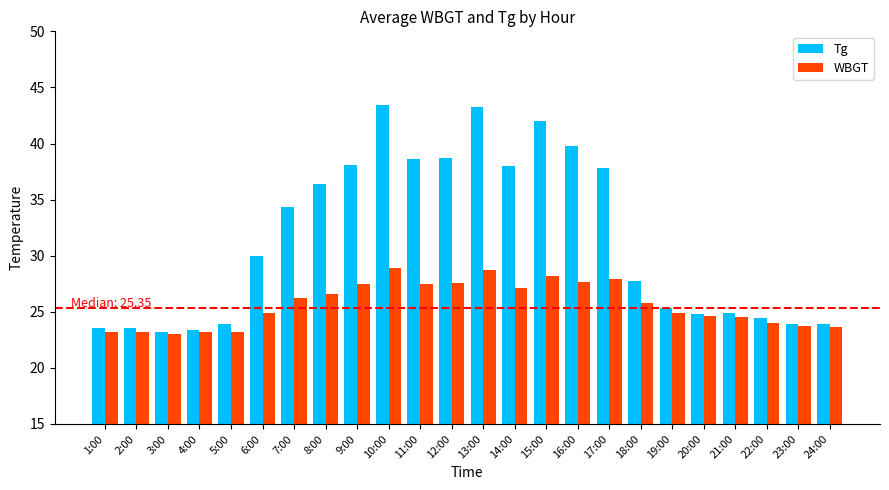

List the series in order of their peak value, highest first.

Tg, WBGT